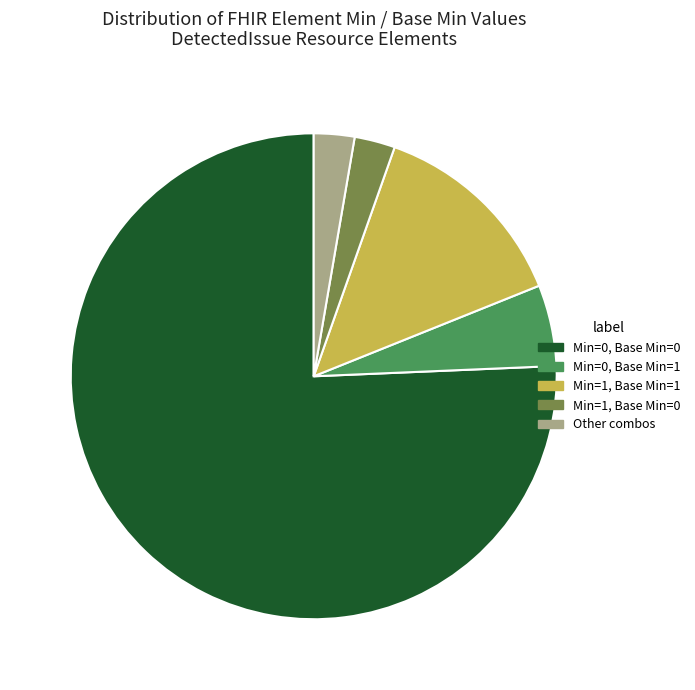

How many slices are in this pie chart?

5